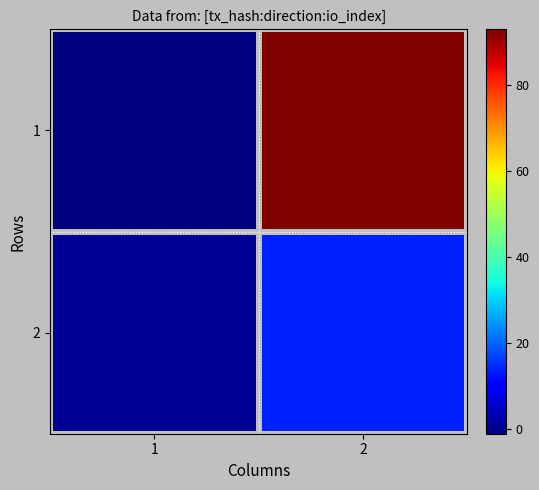

What is the spread (max minus min) of values at 1?

2